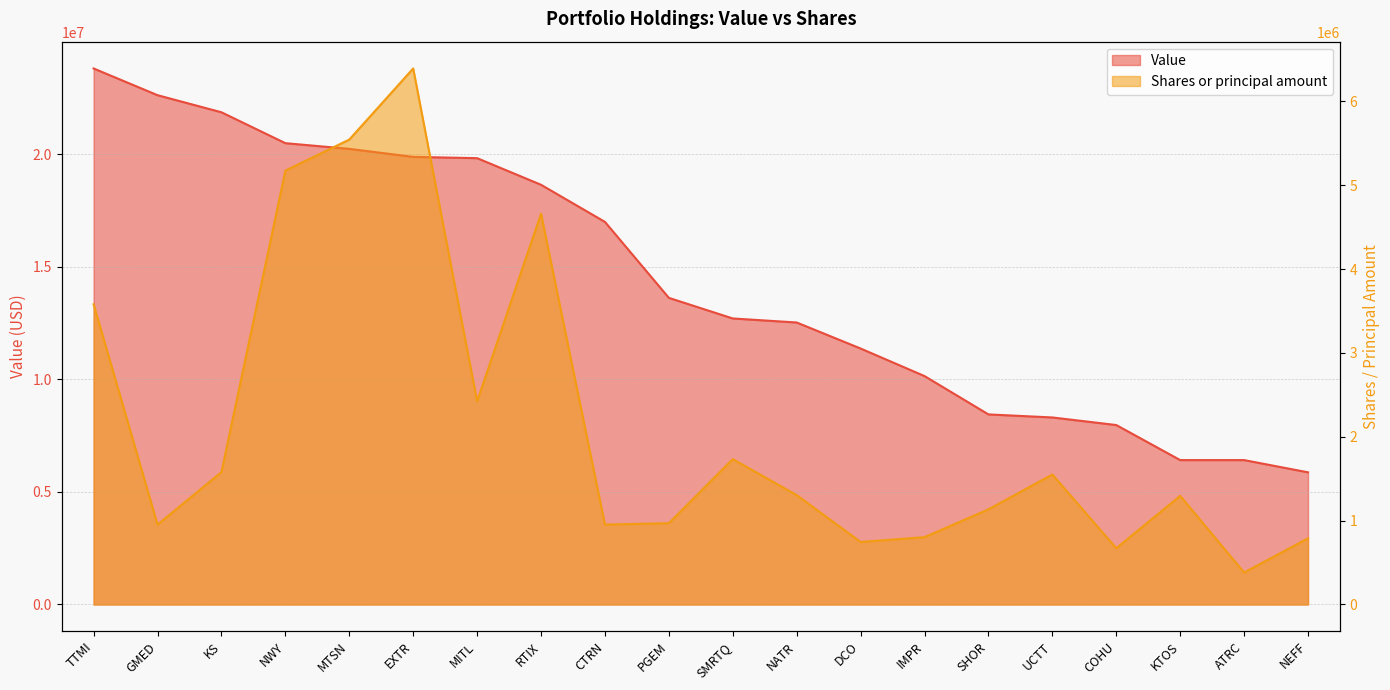

Which series has the widest spread of values?

Value